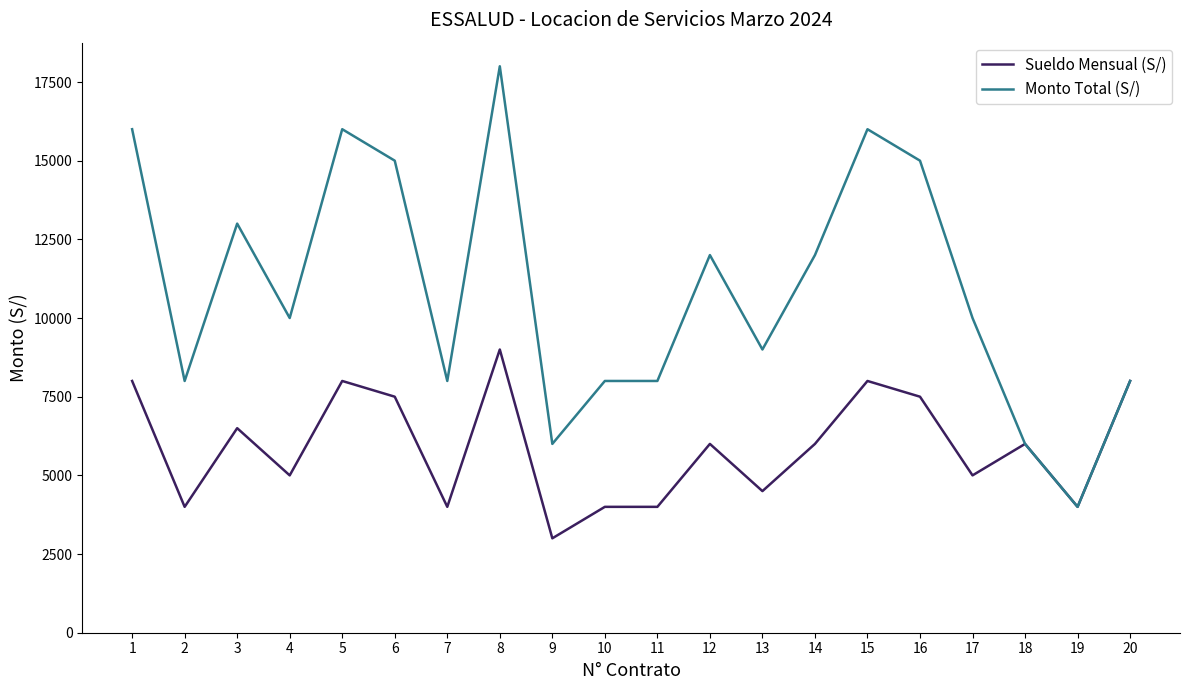

Which series has the widest spread of values?

Monto Total (S/)